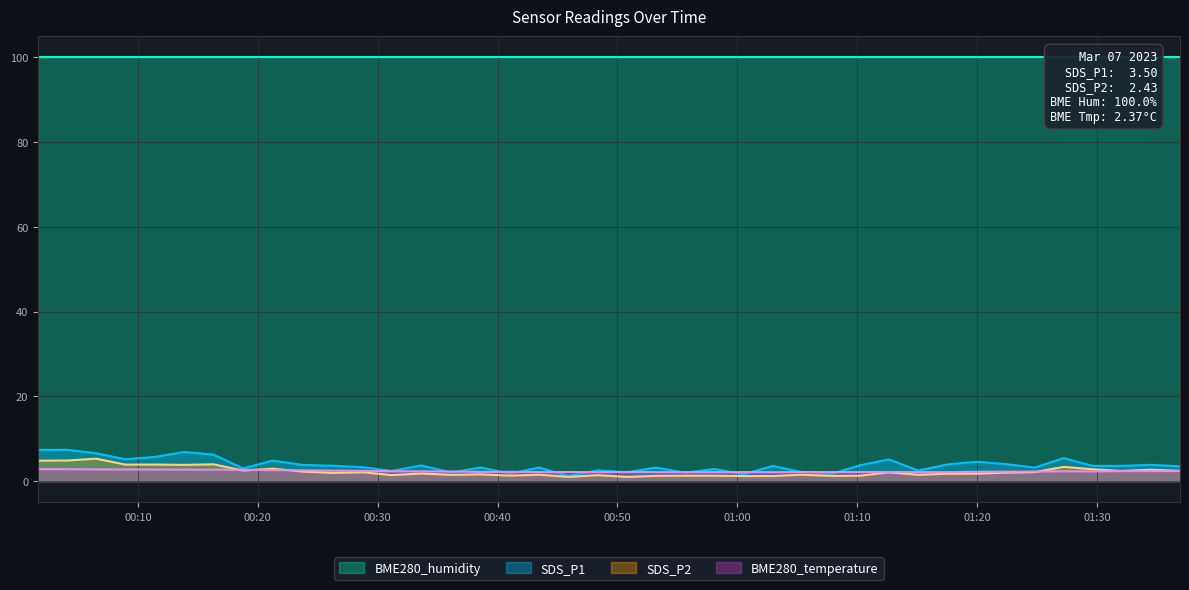

What is the value of the SDS_P1 point at the 4th from the left?

5.2